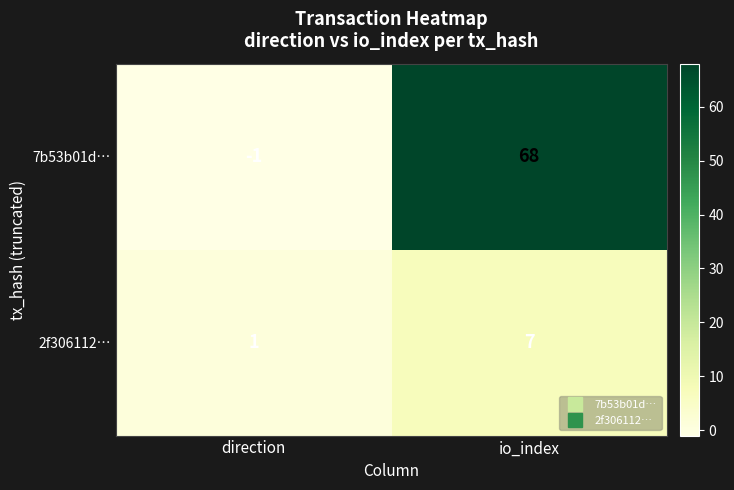

What is the approximate value of 2f306112… at io_index?

7